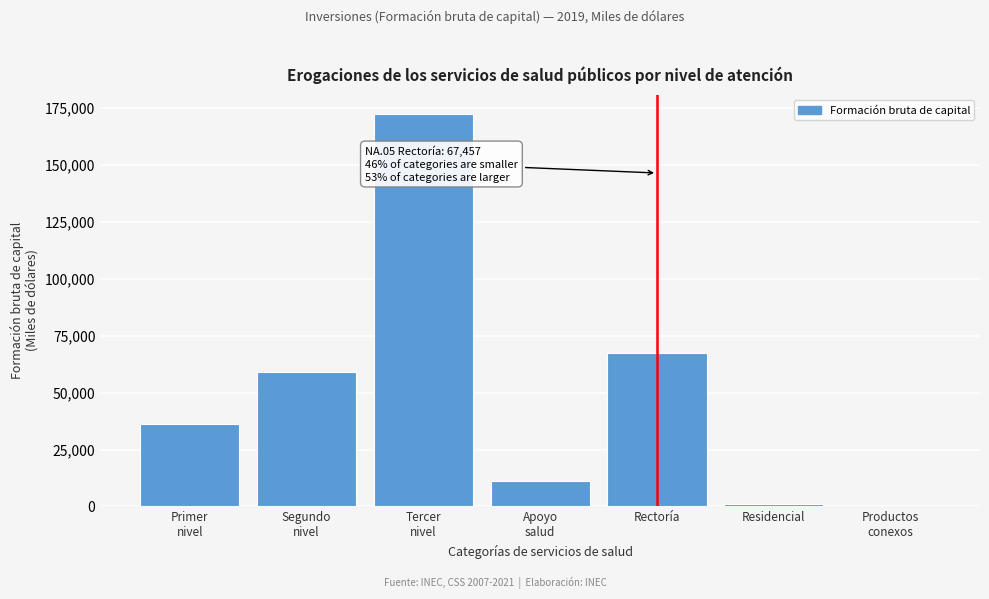

Where is the data nearest to the value 86125?

Rectoría